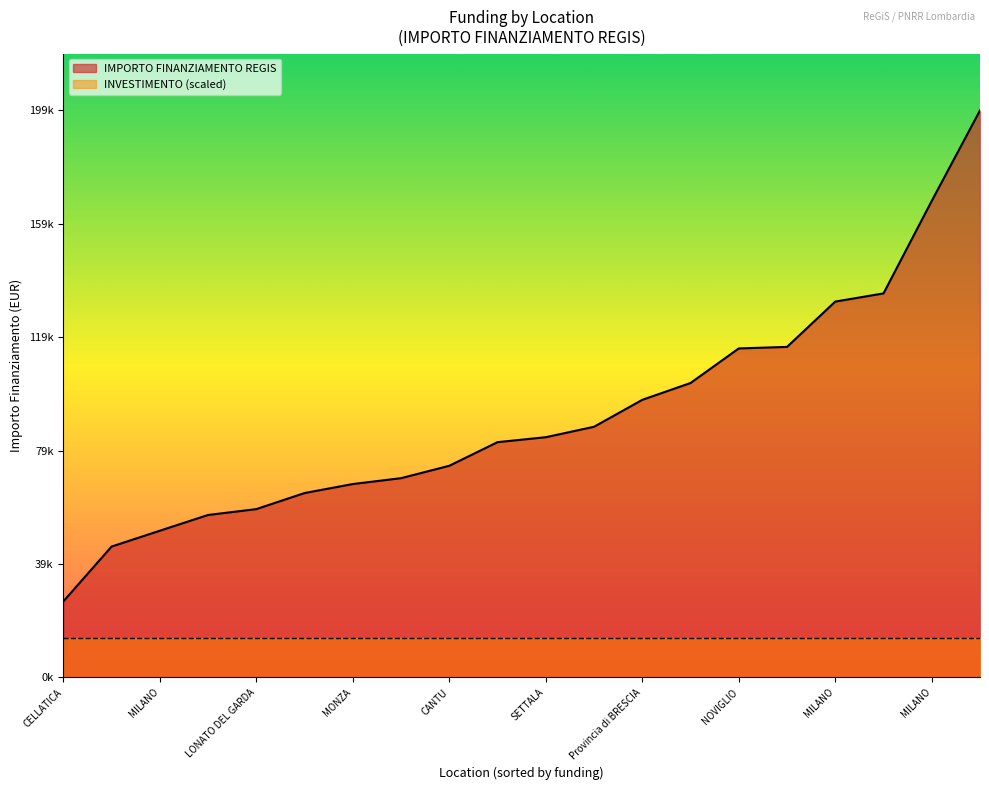

What are all the series names shown in the legend?

IMPORTO FINANZIAMENTO REGIS, INVESTIMENTO (scaled)